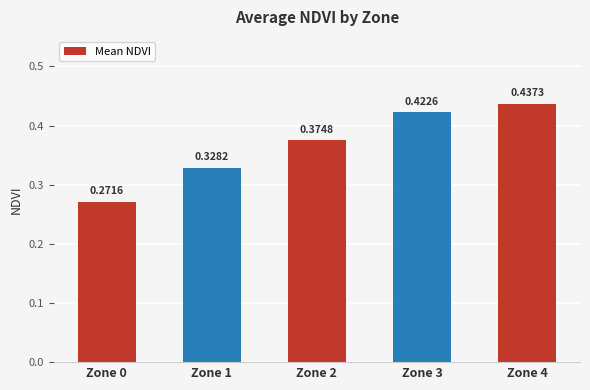

Which label corresponds to the smallest value in the chart?

Zone 0